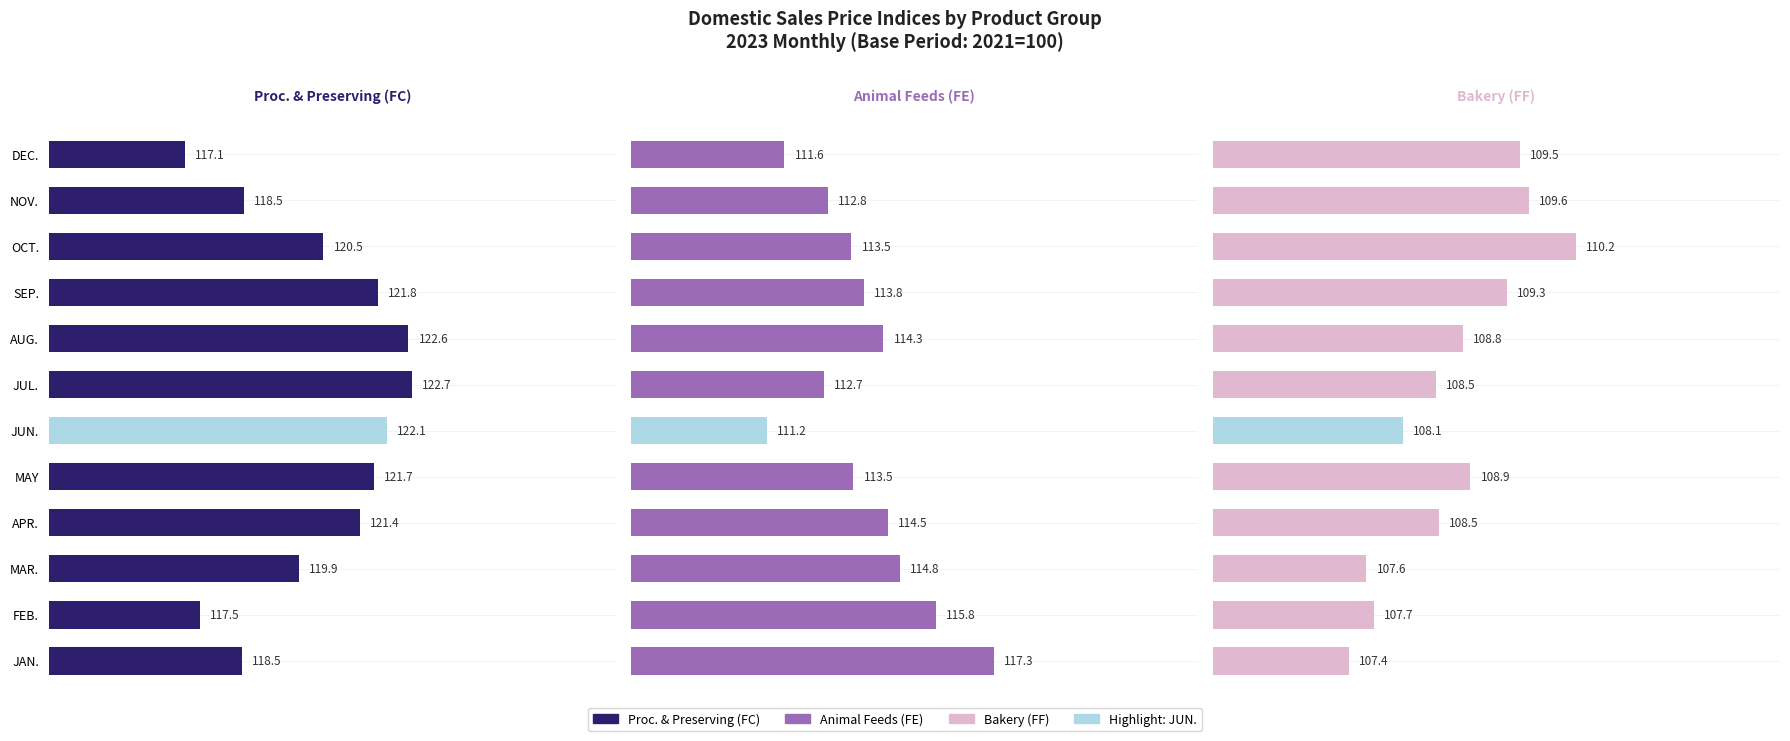

What is the minimum value for Animal Feeds (FE)?

111.2